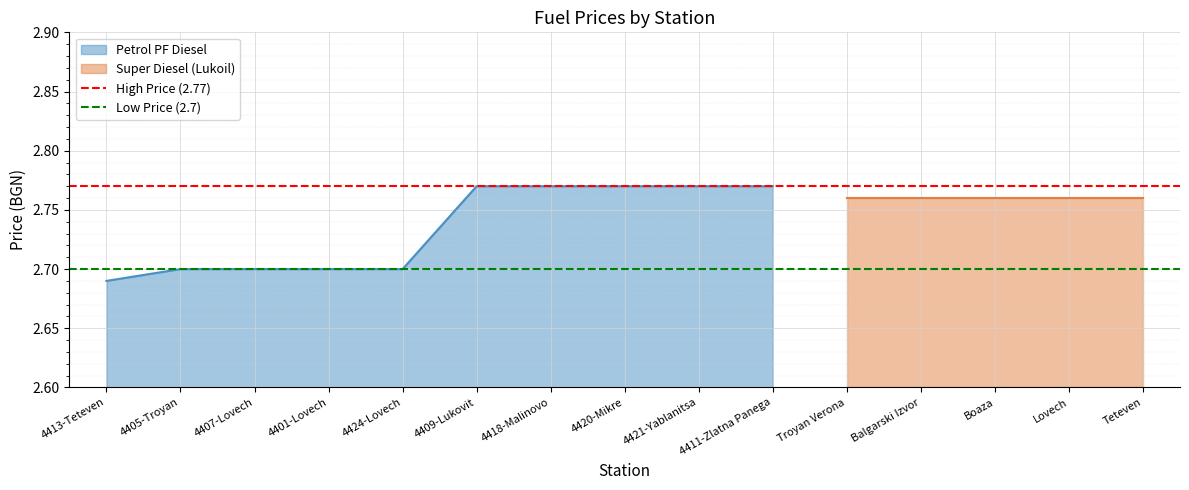

List the labels in order of Low Price (2.7) value, largest first.

4413-Teteven, 4405-Troyan